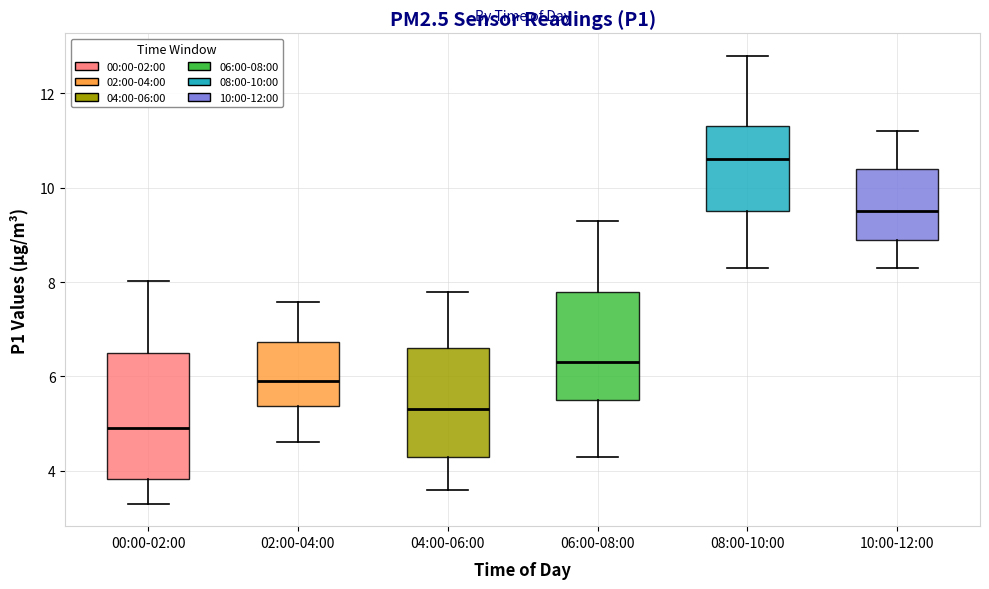

Where is the lower edge of the box for 08:00-10:00 on the y-axis? The values are not printed on the chart, so give them approximately, as read against the axis.

9.6